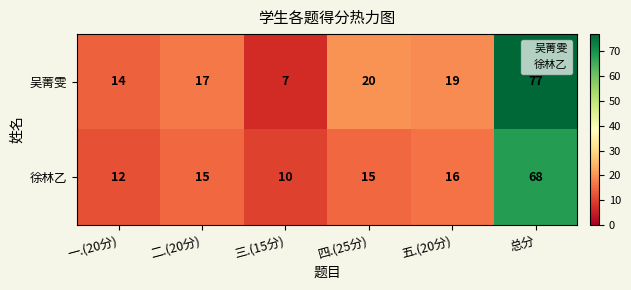

Which series changed the most between 二.(20分) and 四.(25分)?

吴菁雯